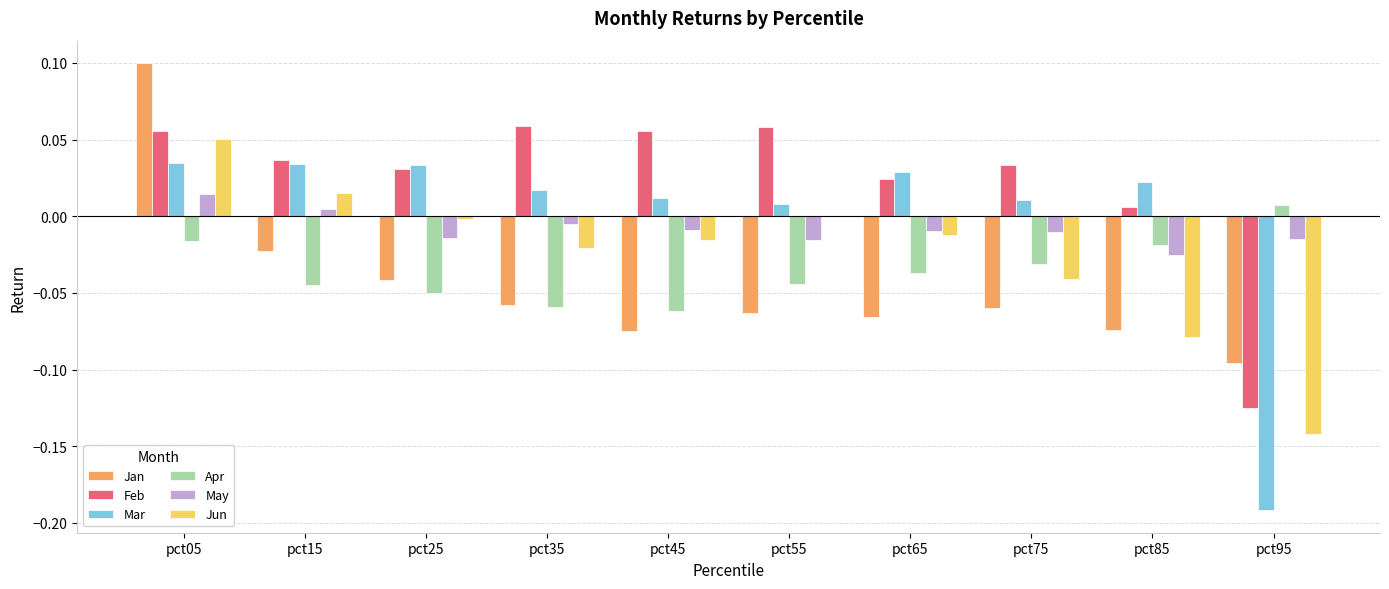

Which label corresponds to the largest value in the chart?

pct05